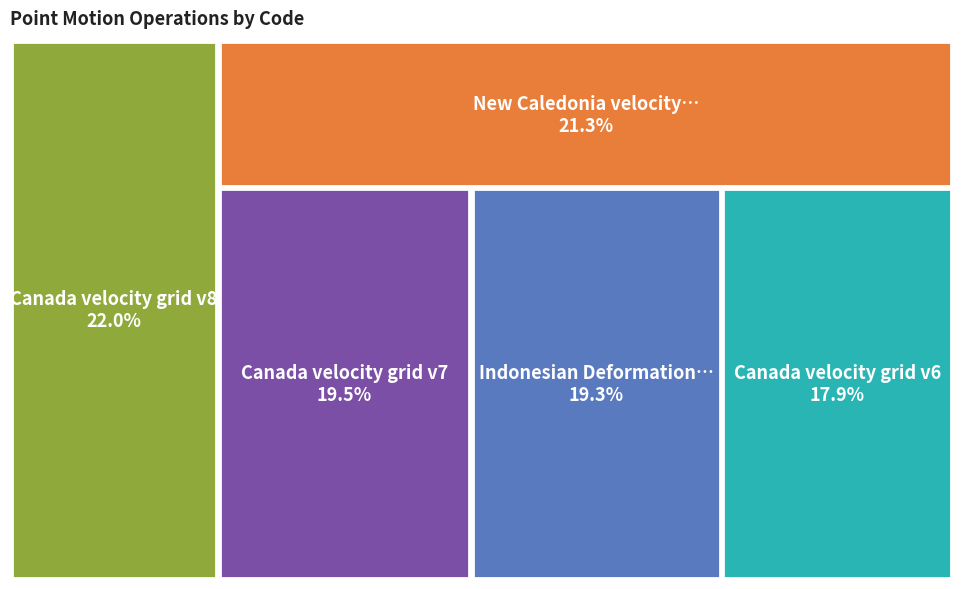

Combined, do Indonesian Deformation Model 2020 and Canada velocity grid v6 account for over 50%?

No